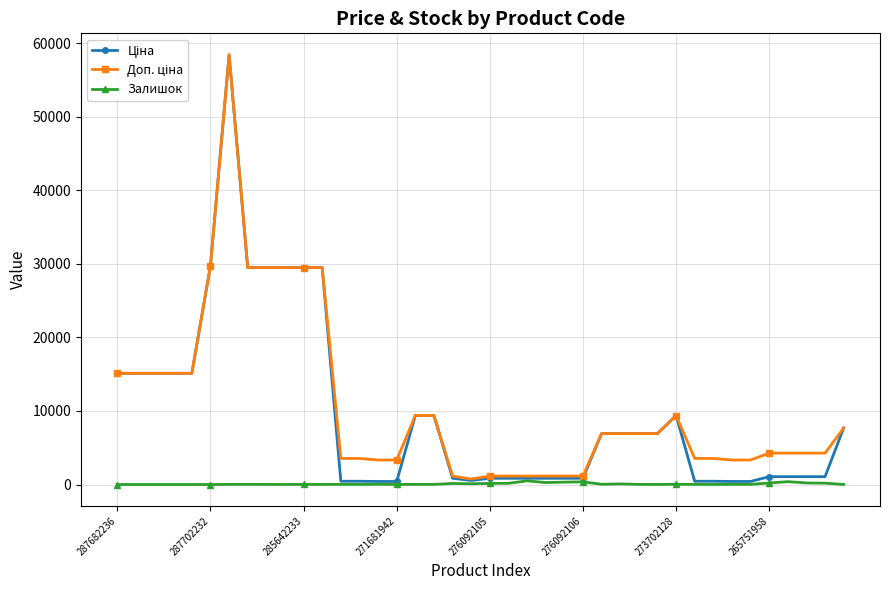

True or false: Залишок and Доп. ціна cross at least once.

False